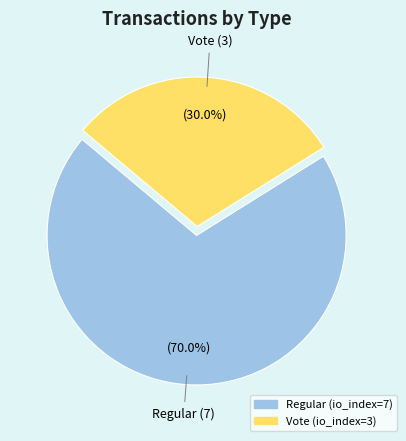

Does Regular (io_index=7) represent more than half of the total?

Yes